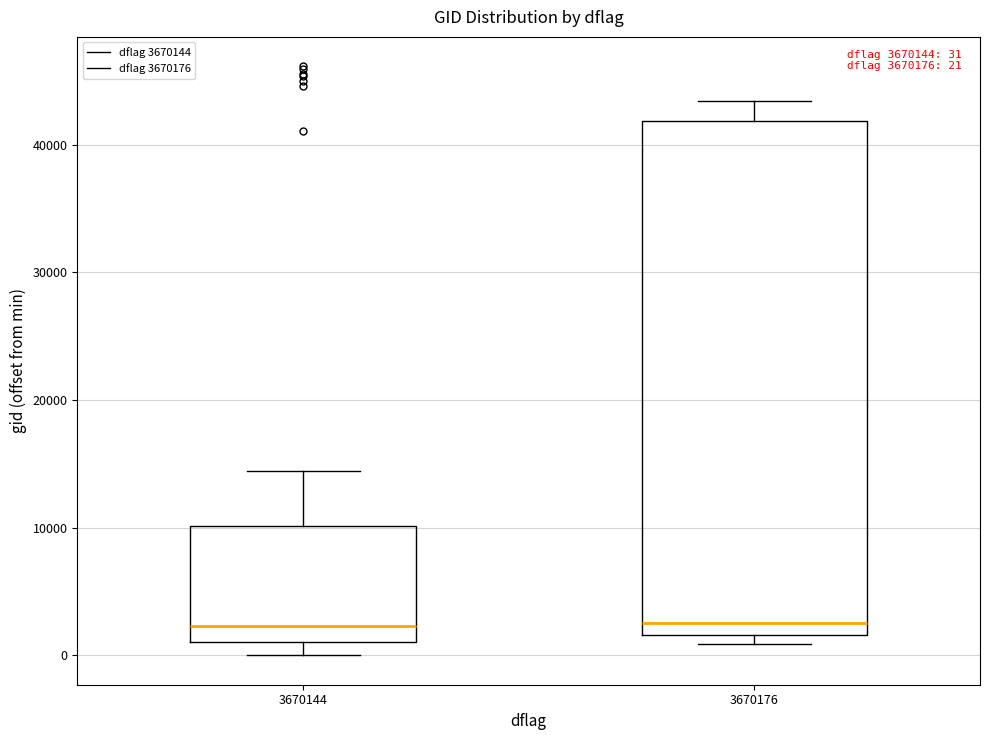

Which box is the tallest, from its lower edge to its upper edge?

3670176